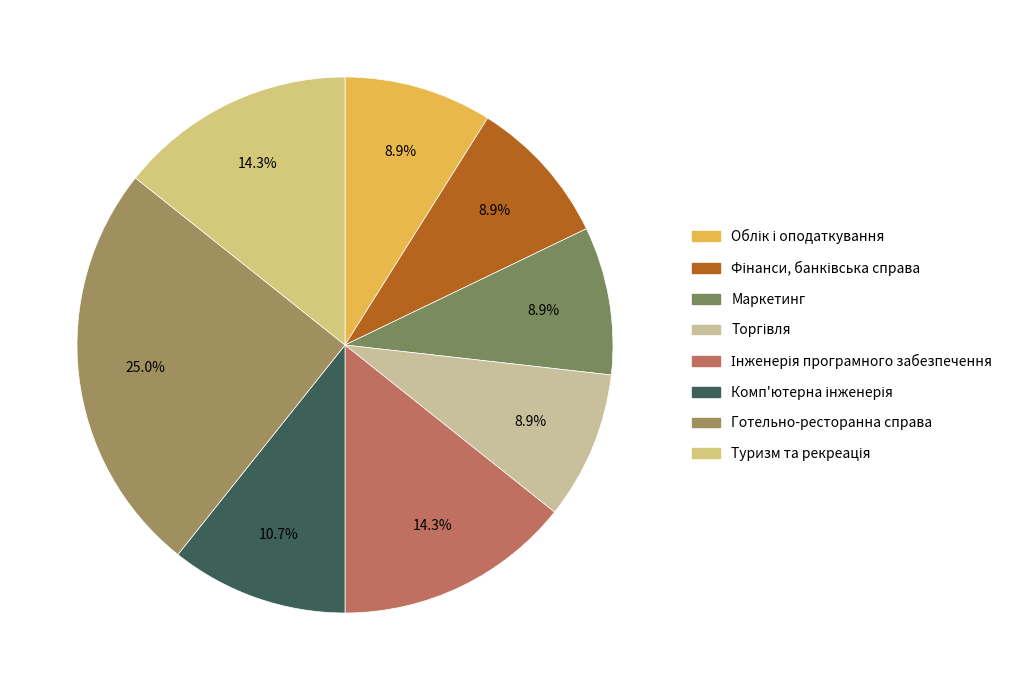

How many segments does this pie chart have?

8